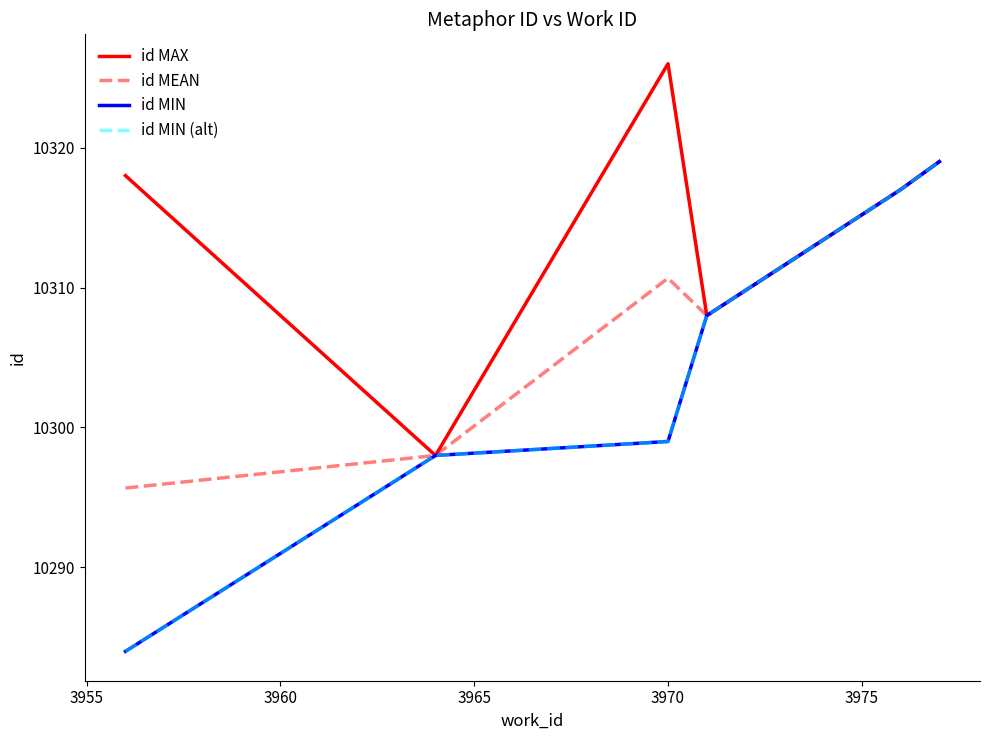

At how many categories does at least one series exceed 10291?

6